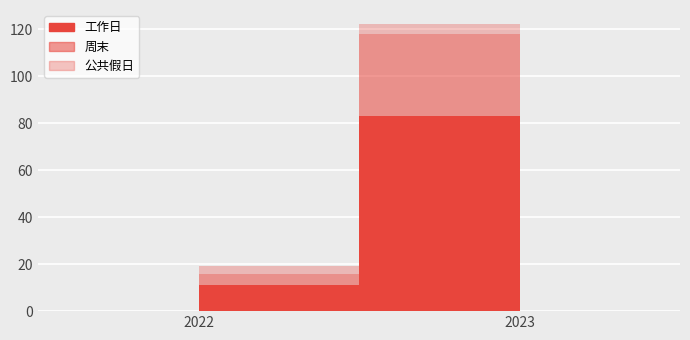

At which category is the sum across all series the highest?

2023